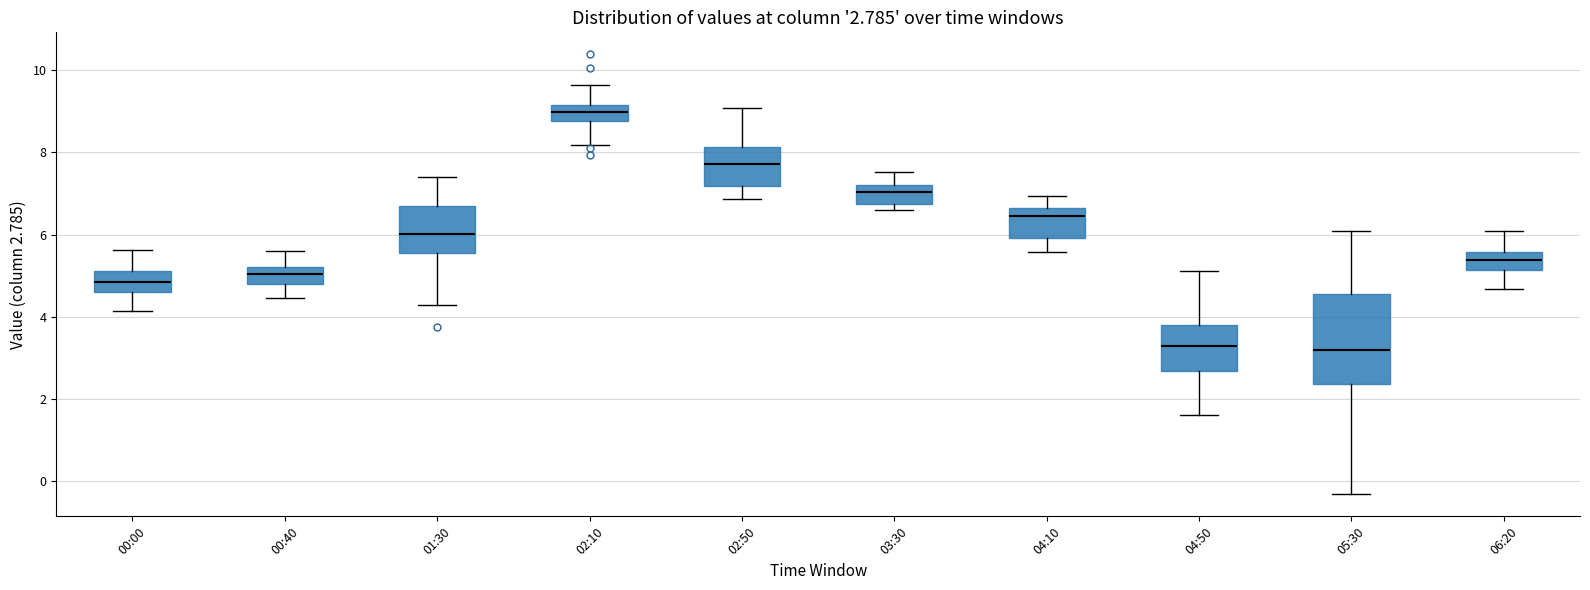

Comparing the boxes themselves (not the whiskers), which one is the tallest?

05:30